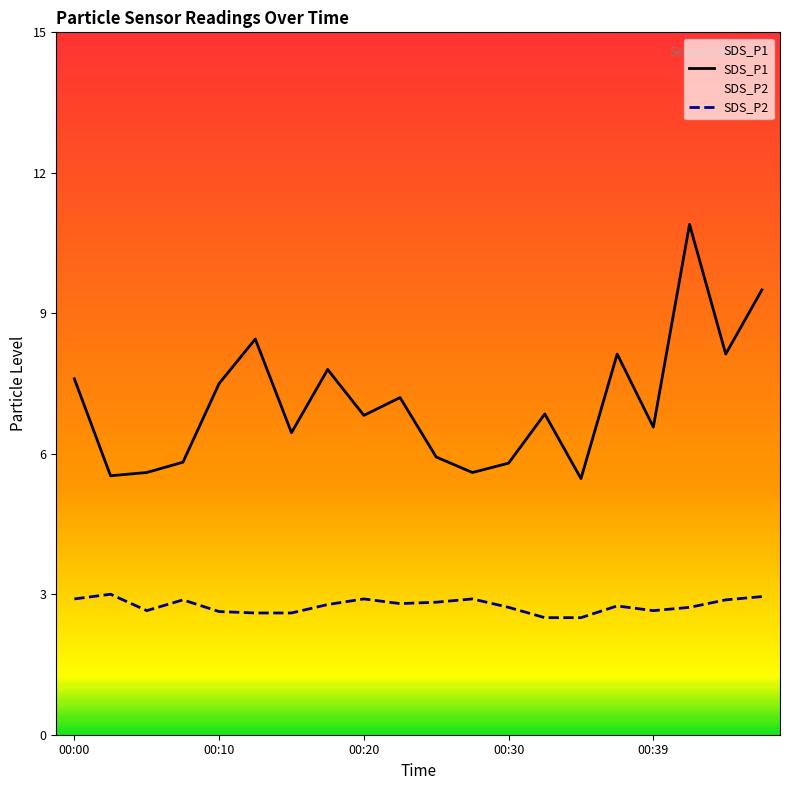

At which category is the sum across all series the highest?

17